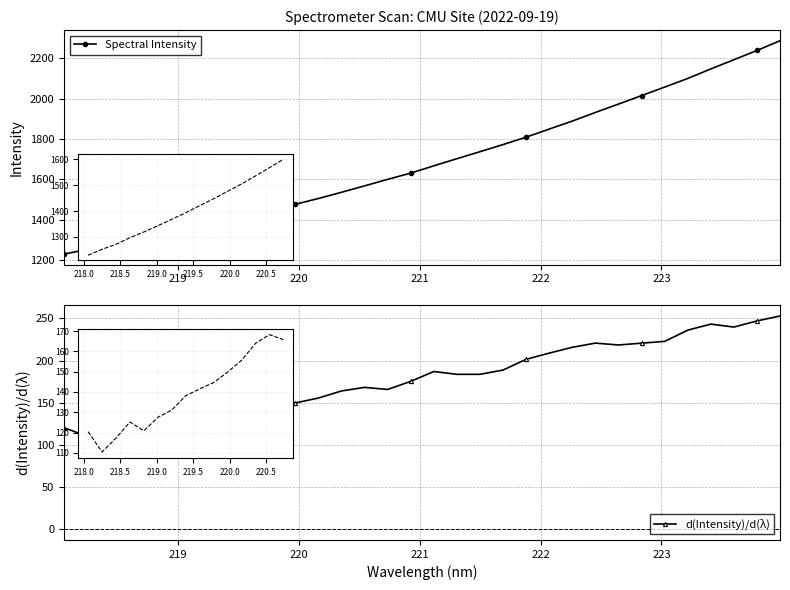

Rank the series by their average value, from highest to lowest.

Spectral Intensity, d(Intensity)/d(λ)